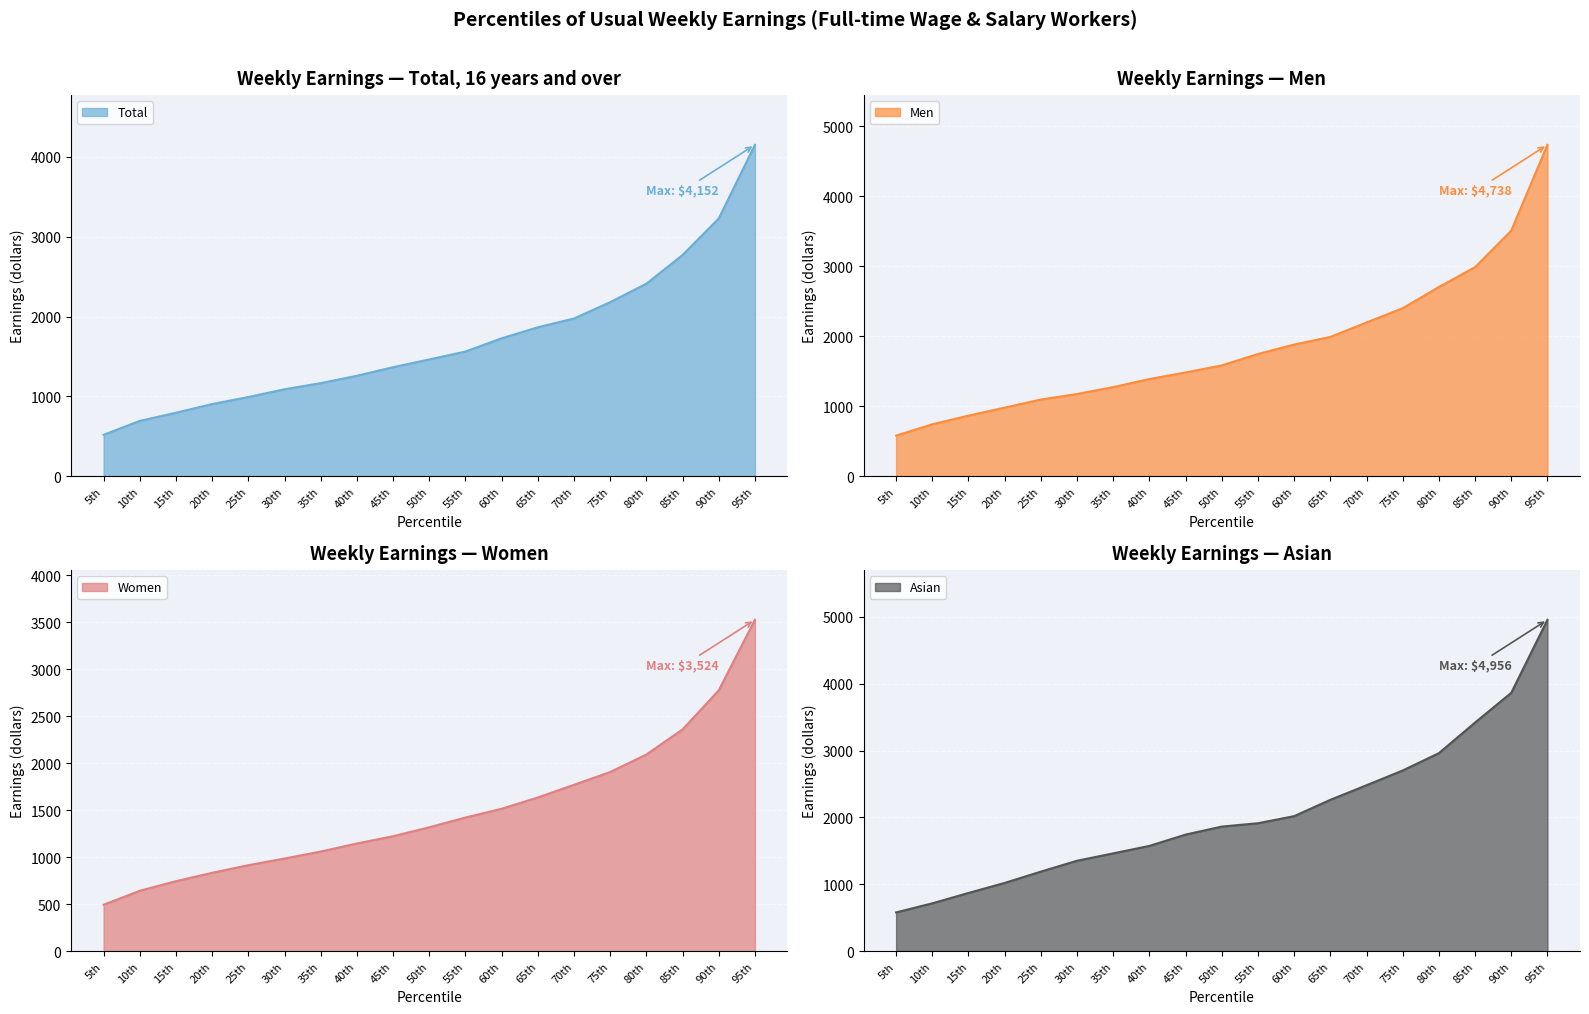

What is the highest value of the Women series?

3524